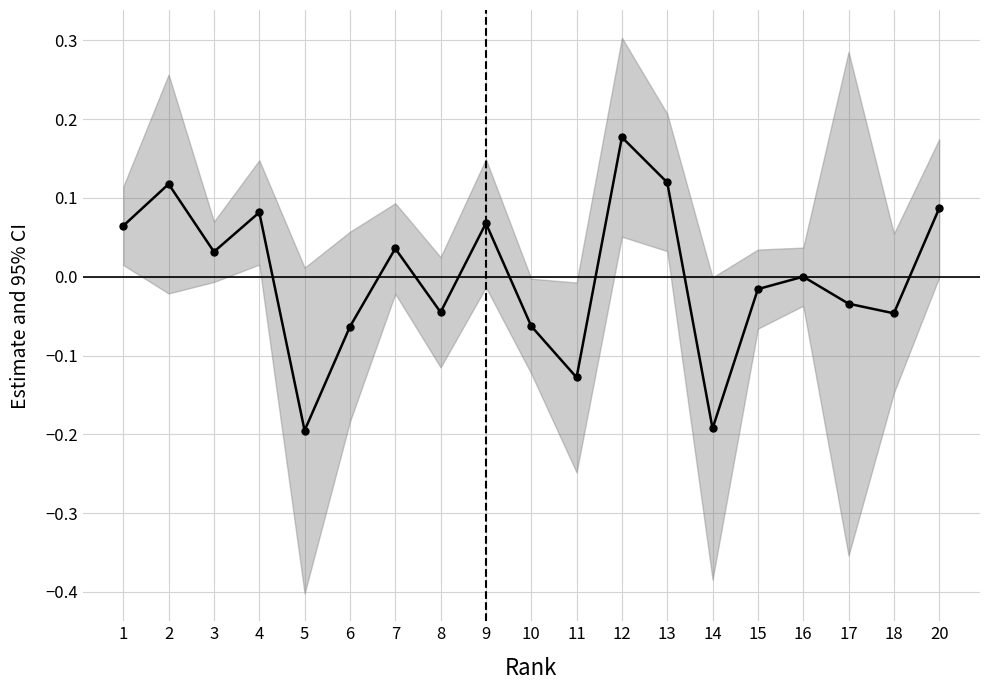

Does the chart display data point markers on the line(s)?

Yes